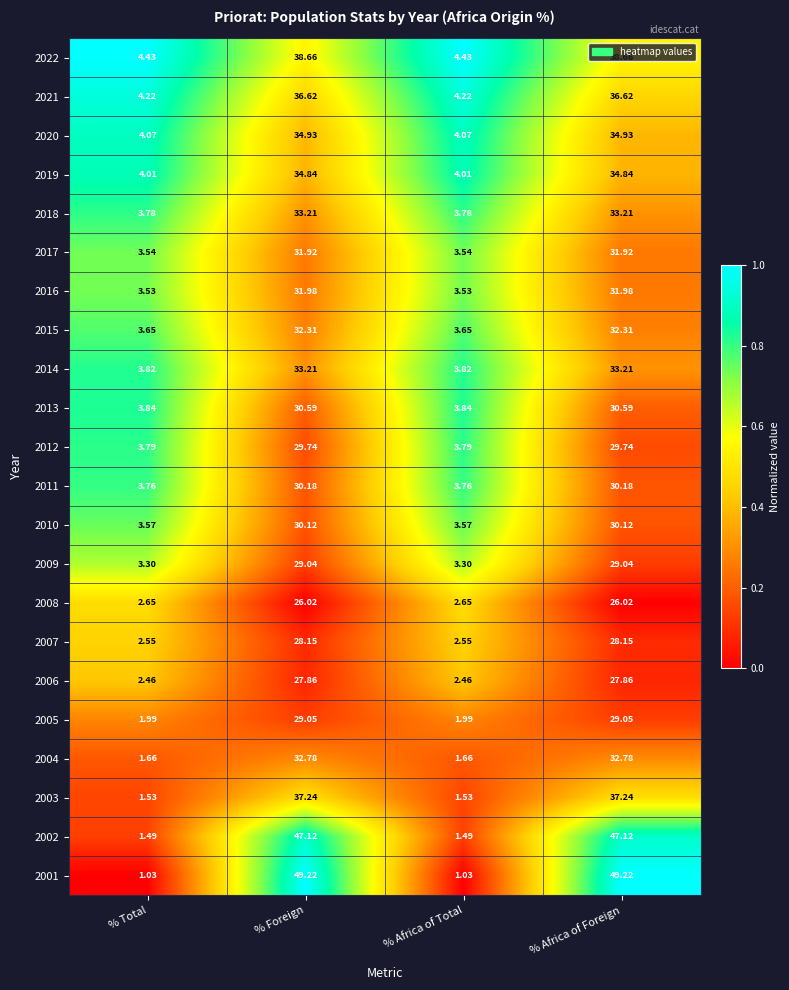

At which label does 2006 first exceed 27?

% Foreign